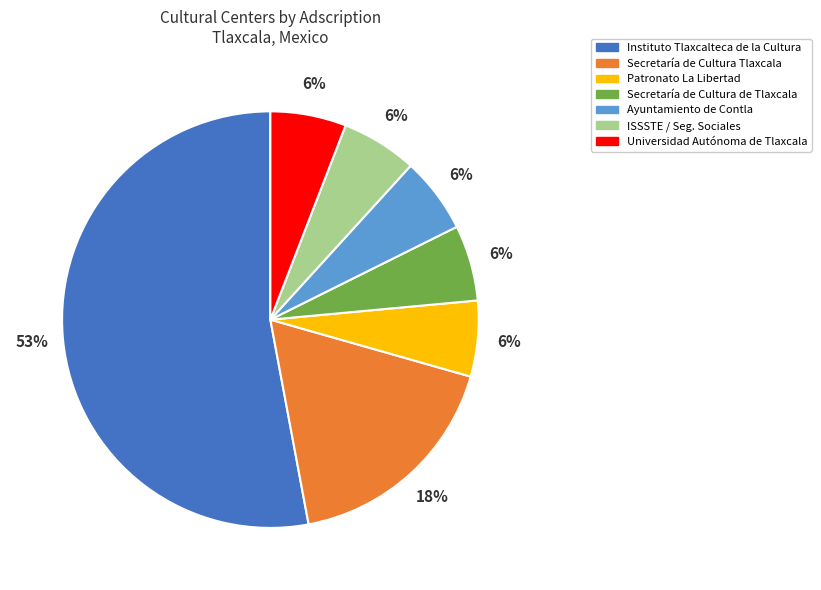

Does any single category account for the majority?

Yes